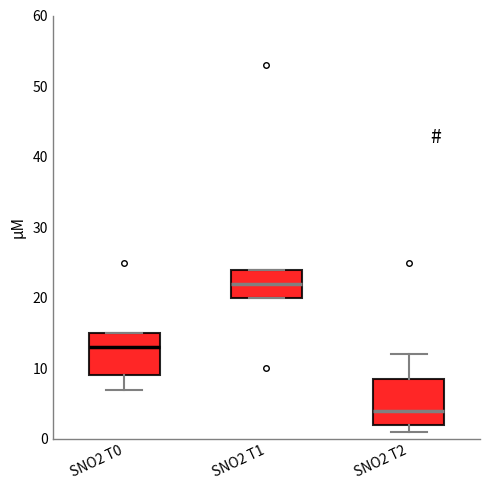

Which box has the lowest median line?

SNO2 T2